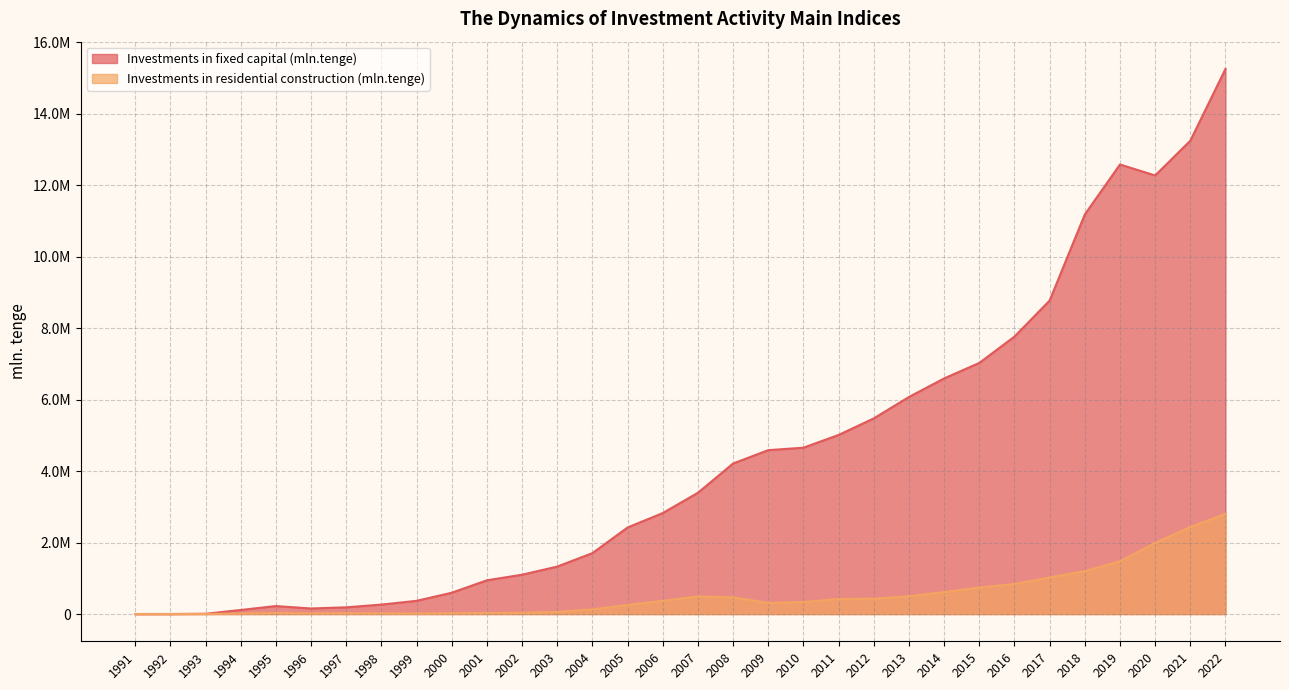

True or false: Investments in residential construction (mln.tenge) and Investments in fixed capital (mln.tenge) cross at least once.

False